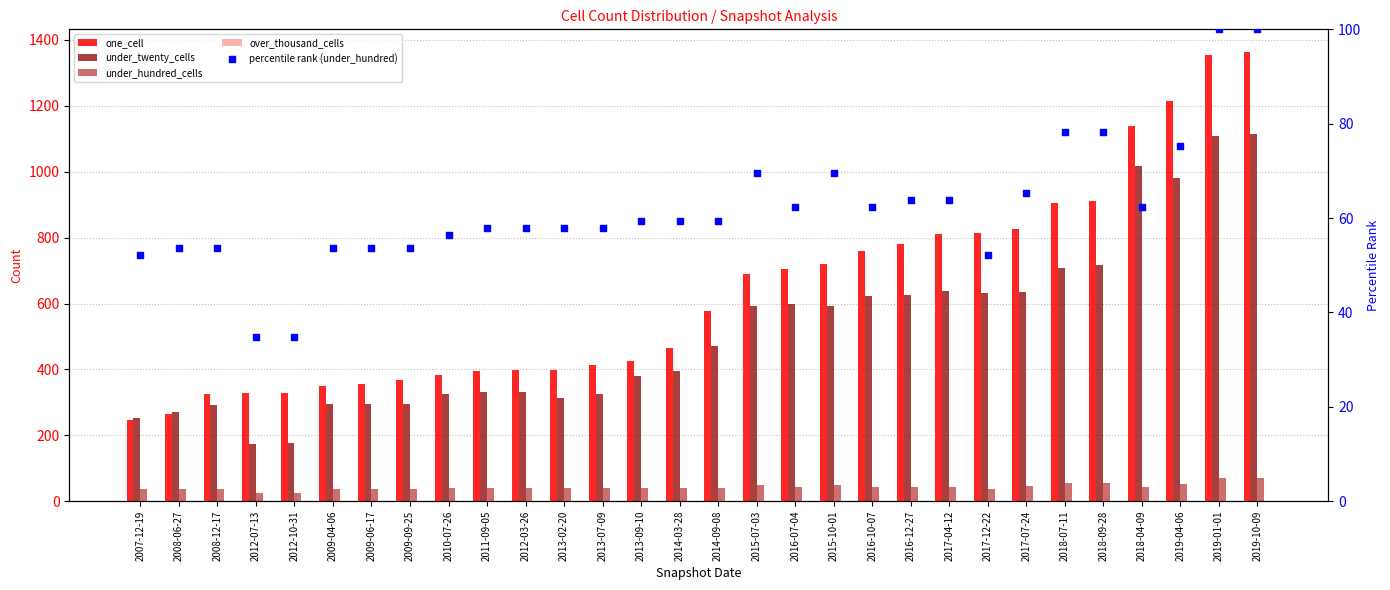

At which category is the sum across all series the highest?

2019-10-09